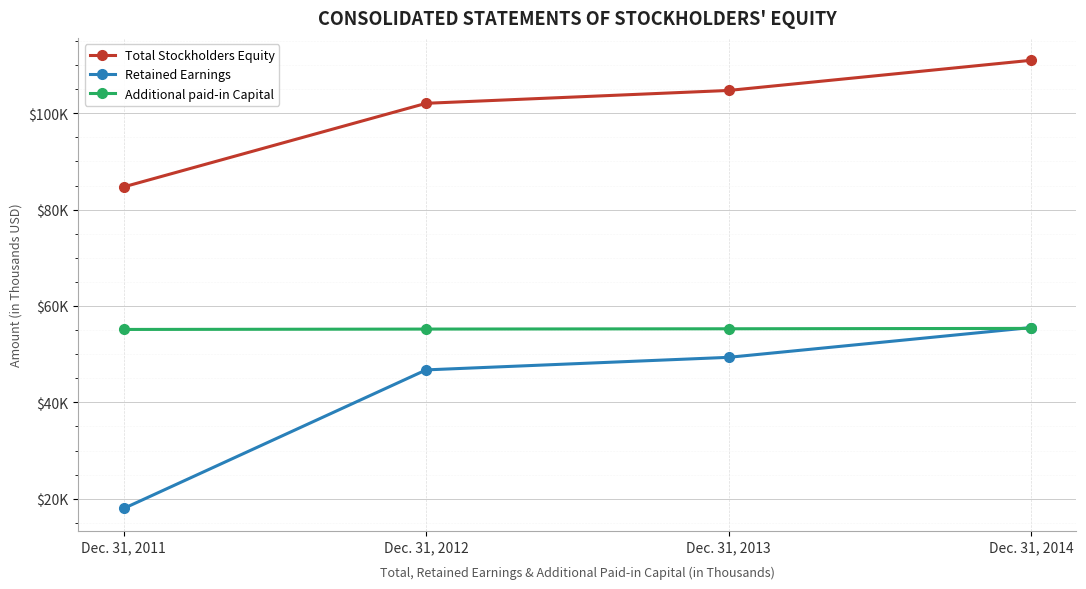

Which label corresponds to the smallest value in the chart?

Dec. 31, 2011